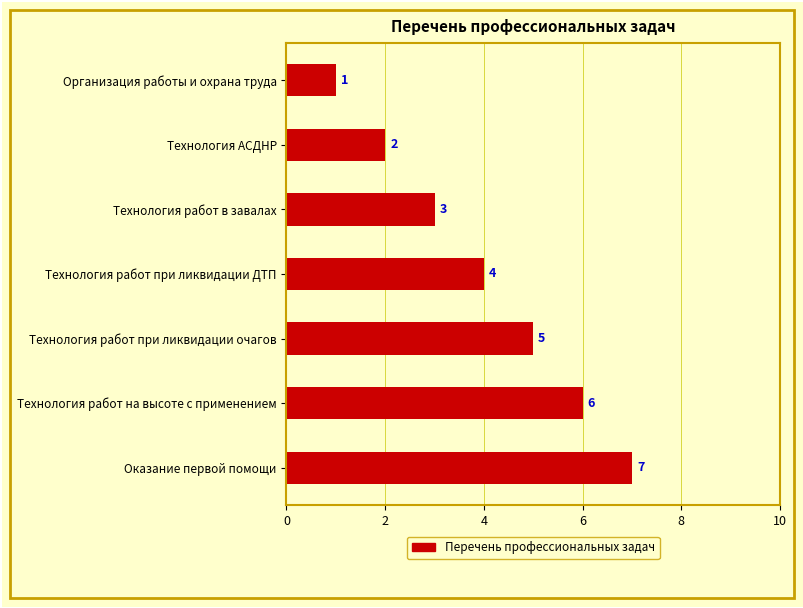

Which has a higher value, Технология АСДНР or Оказание первой помощи?

Оказание первой помощи